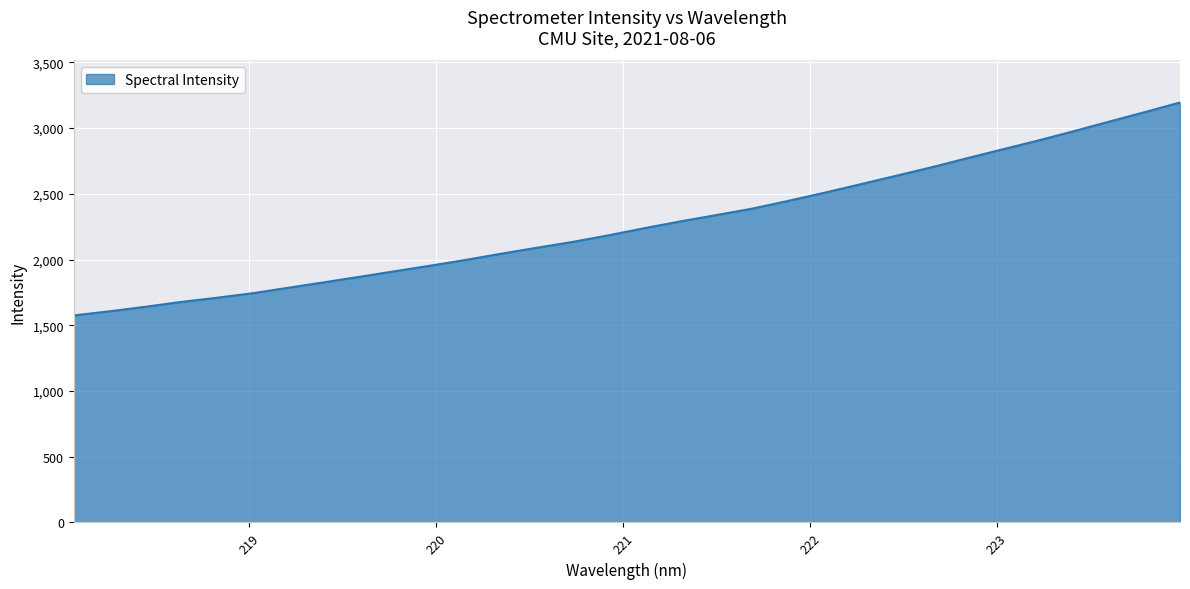

True or false: there are more than 0 points higher than both neighbors.

False